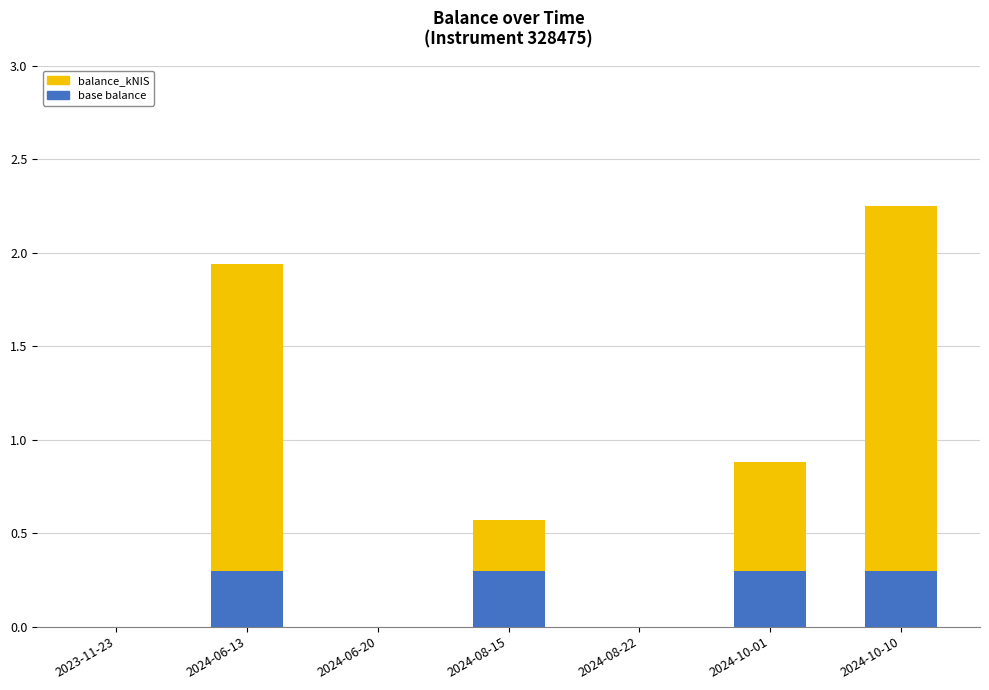

The value of base balance at 2024-06-20 is 0.2. True or false?

False